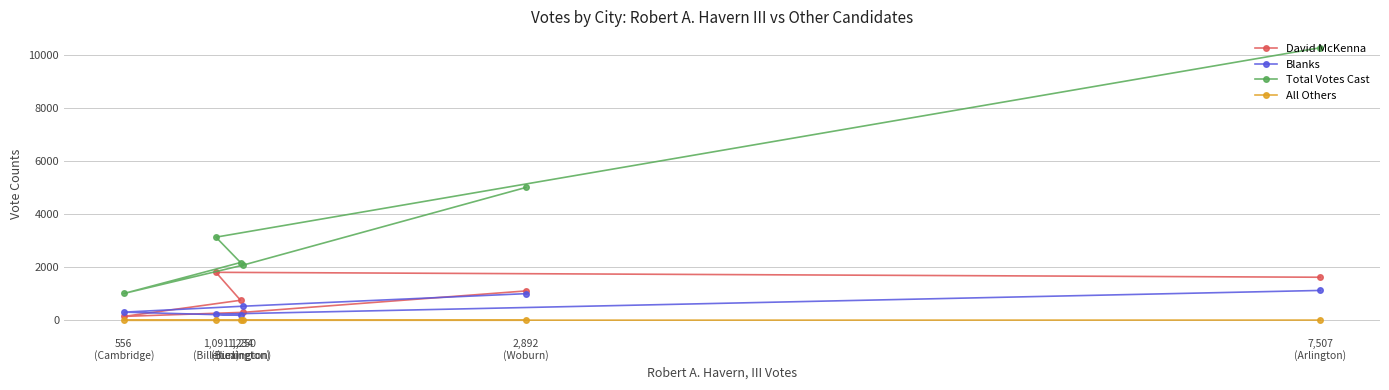

How many values in the All Others series exceed 1?

2